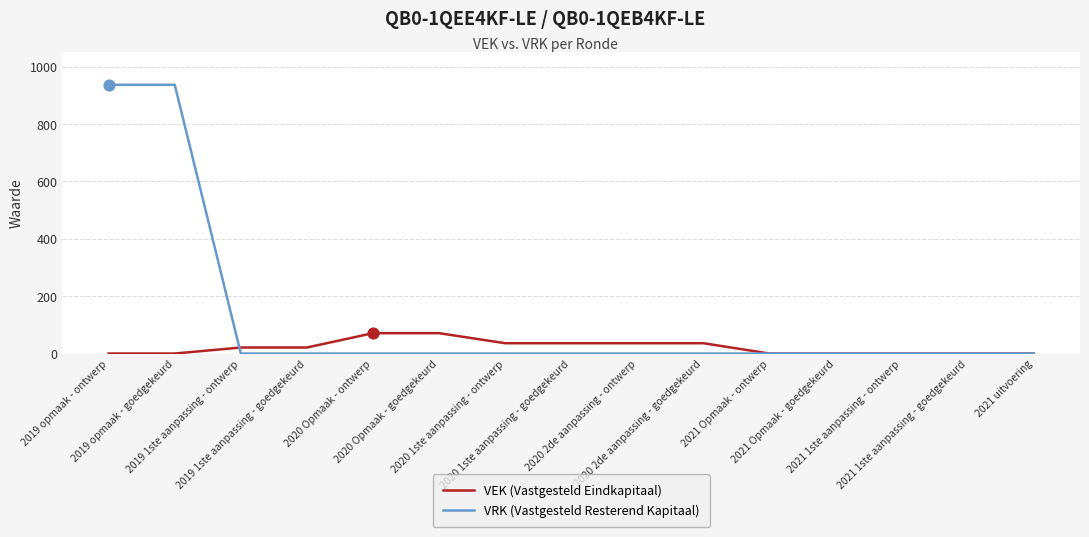

Which series has the widest spread of values?

VRK (Vastgesteld Resterend Kapitaal)